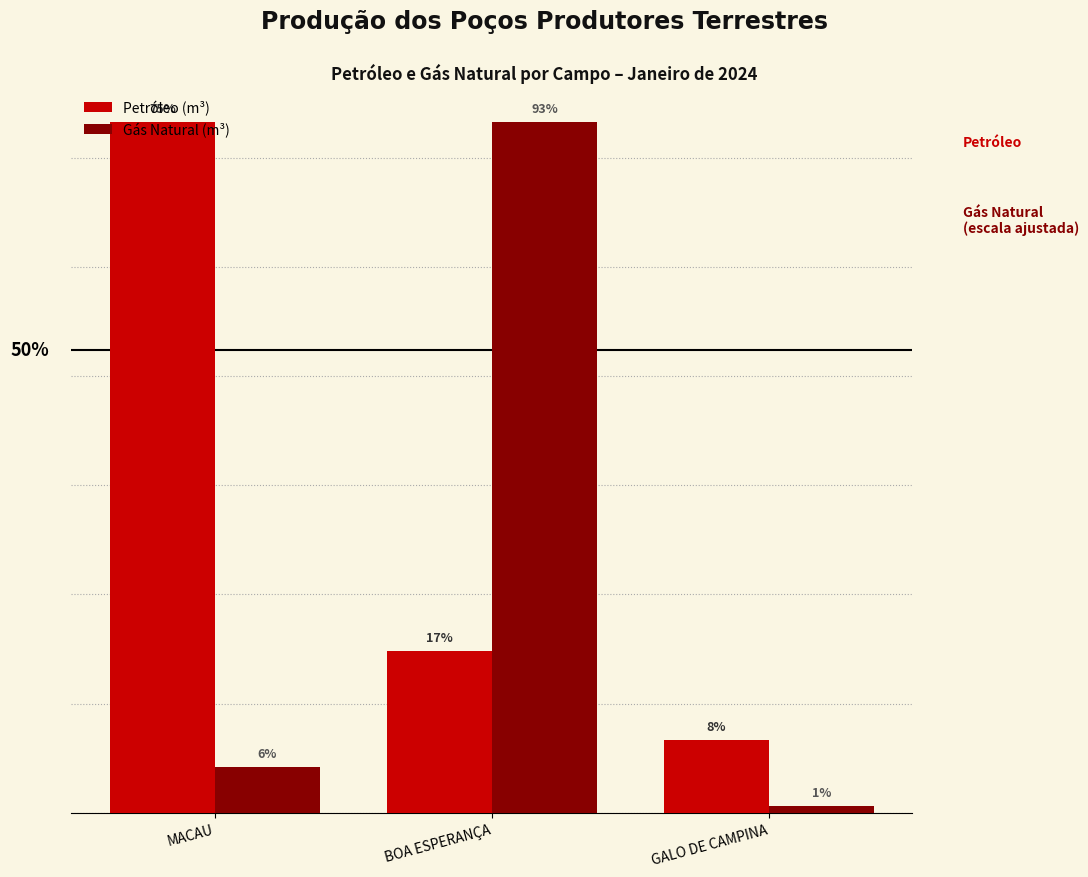

What are all the series names shown in the legend?

Petróleo (m³), Gás Natural (m³)